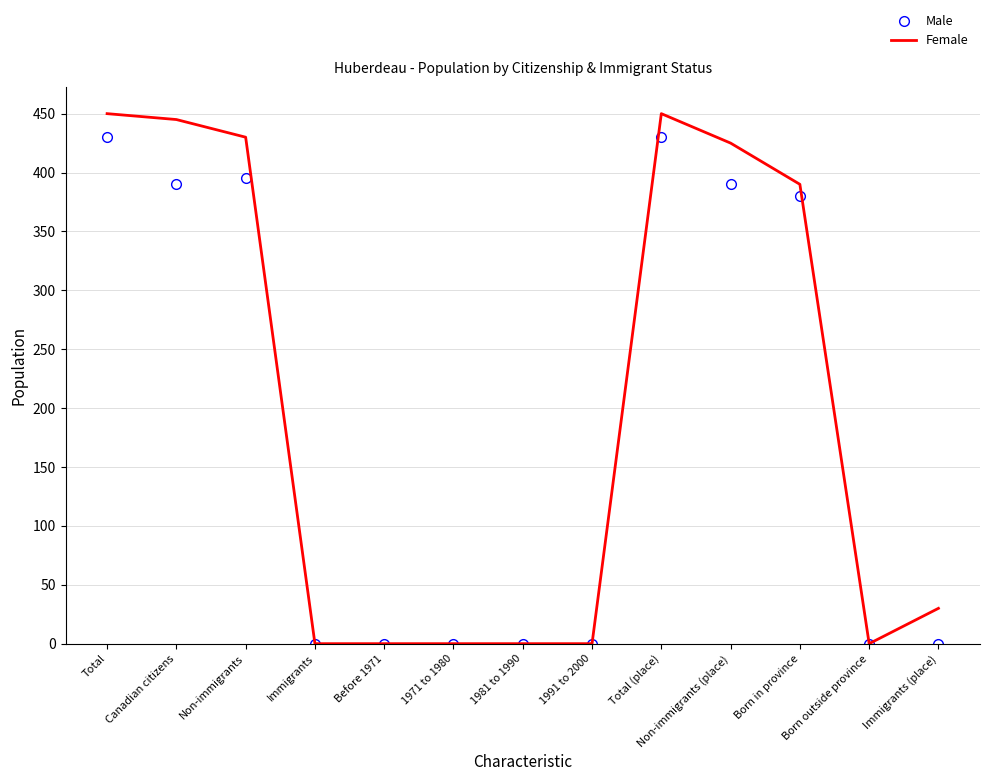

At how many categories does at least one series exceed 337?

6